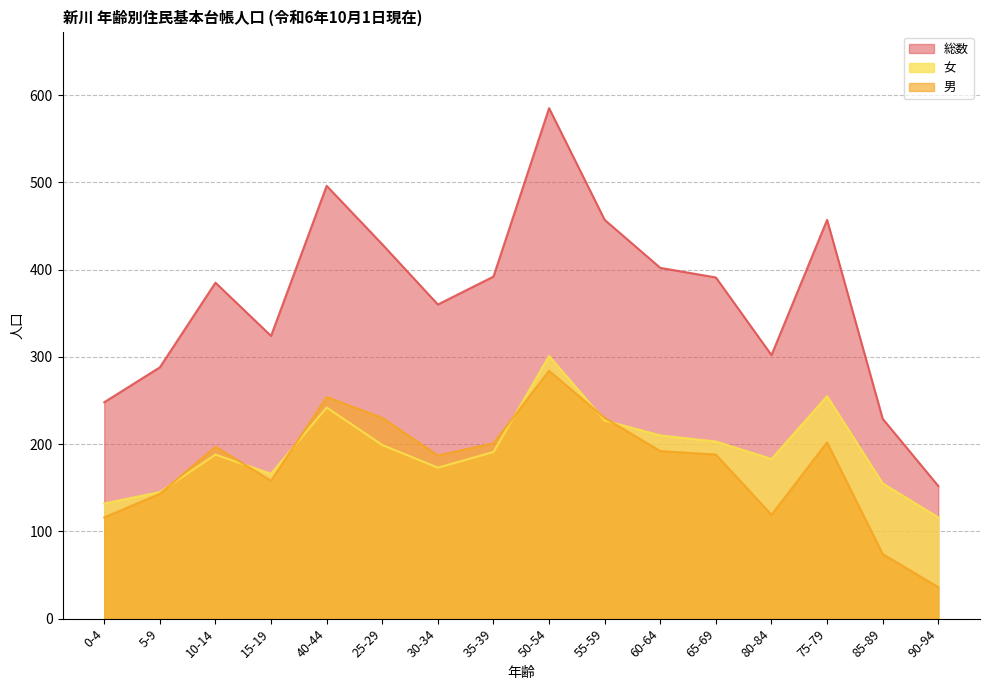

List the series in order of their peak value, highest first.

総数, 女, 男